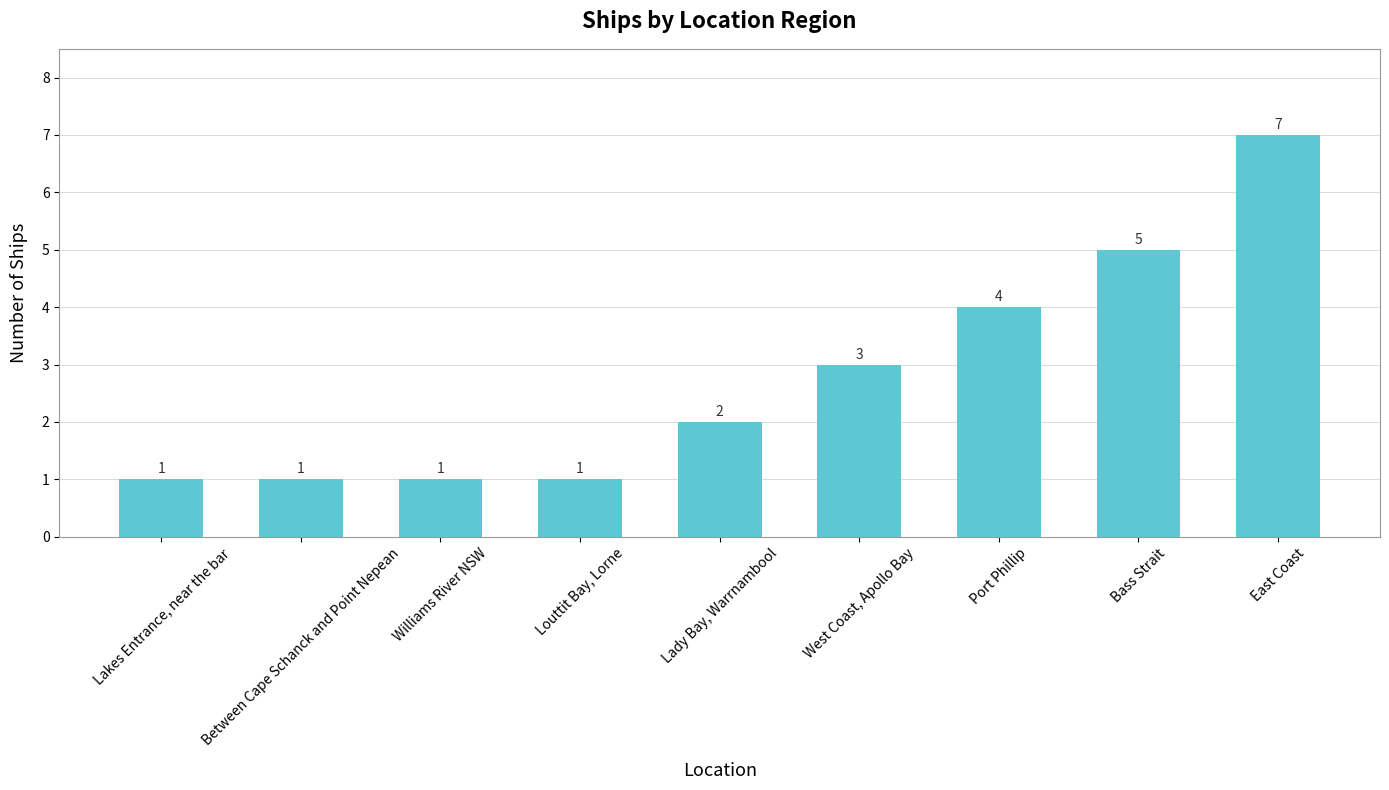

What is the label of the 5th bar from the left?

Lady Bay, Warrnambool